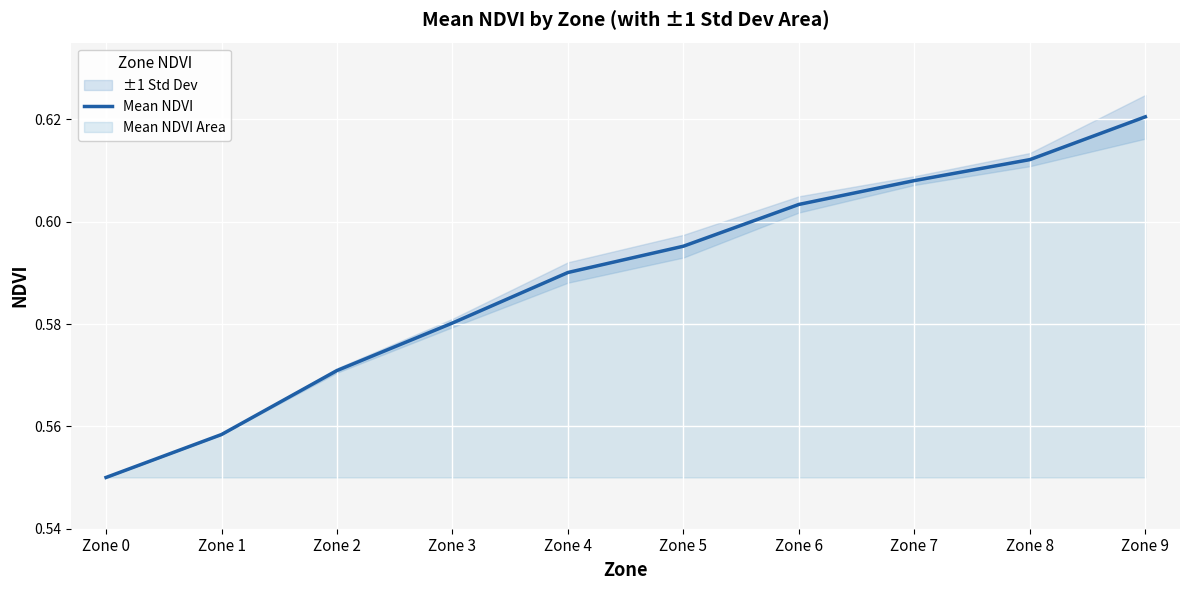

Reading left to right, extract all data points from this chart.

Zone 0=0.6	Zone 1=0.6	Zone 2=0.6	Zone 3=0.6	Zone 4=0.6	Zone 5=0.6	Zone 6=0.6	Zone 7=0.6	Zone 8=0.6	Zone 9=0.6